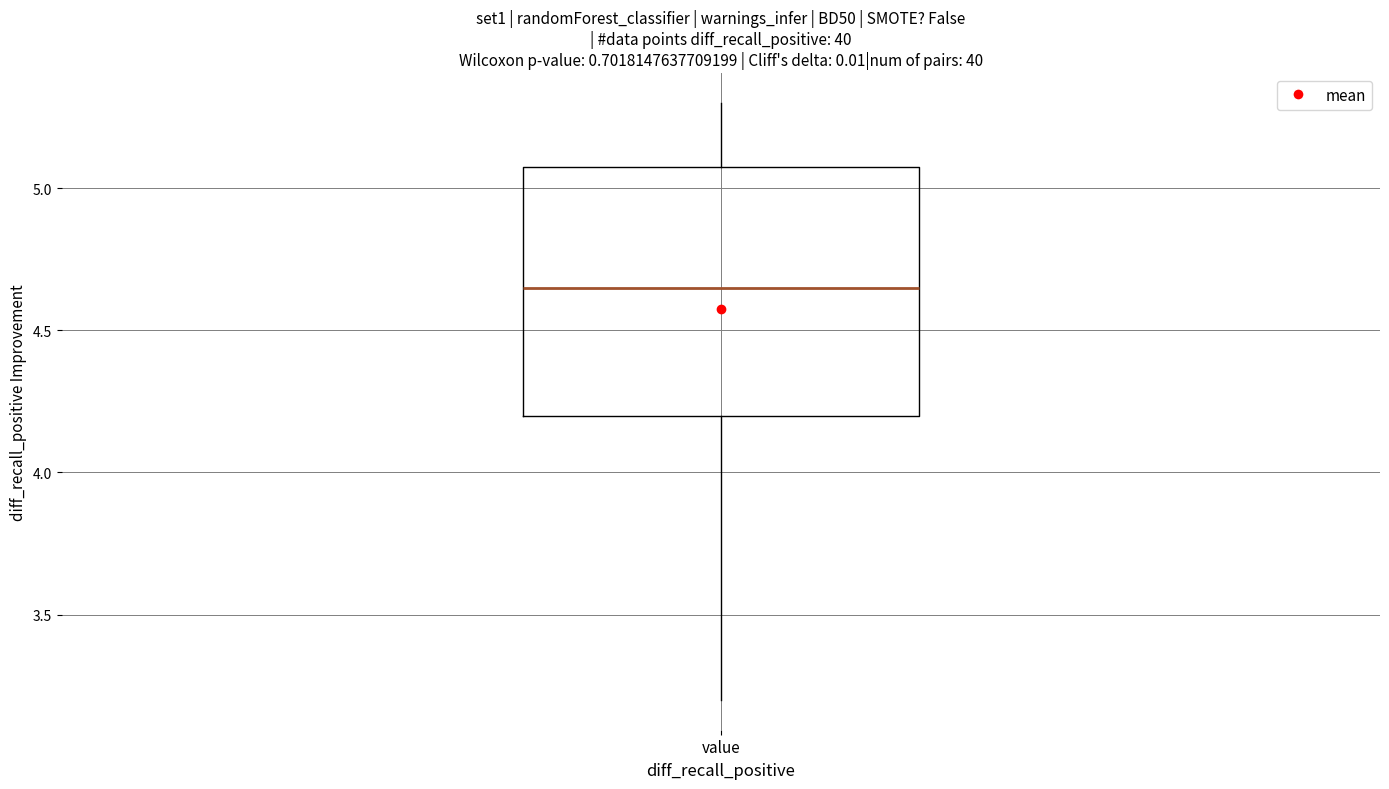

Read this box plot against the y-axis: the position of the median line, the range covered by the box, and the ends of both whiskers. The values are not printed on the chart, so give them approximately, as read against the axis.

median 4.65, box 4.20 to 5.10, whiskers 3.20 to 5.30